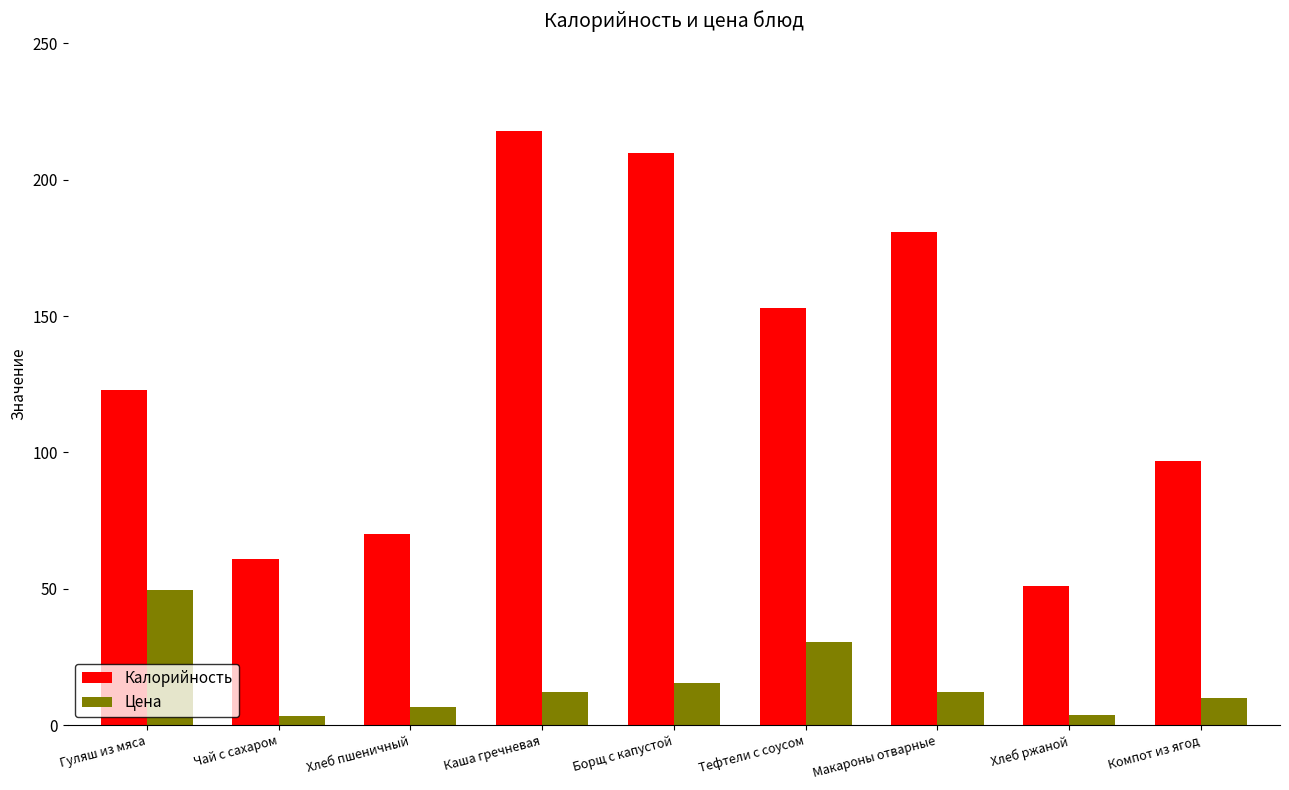

Rank the series by their maximum value, from highest to lowest.

Калорийность, Цена